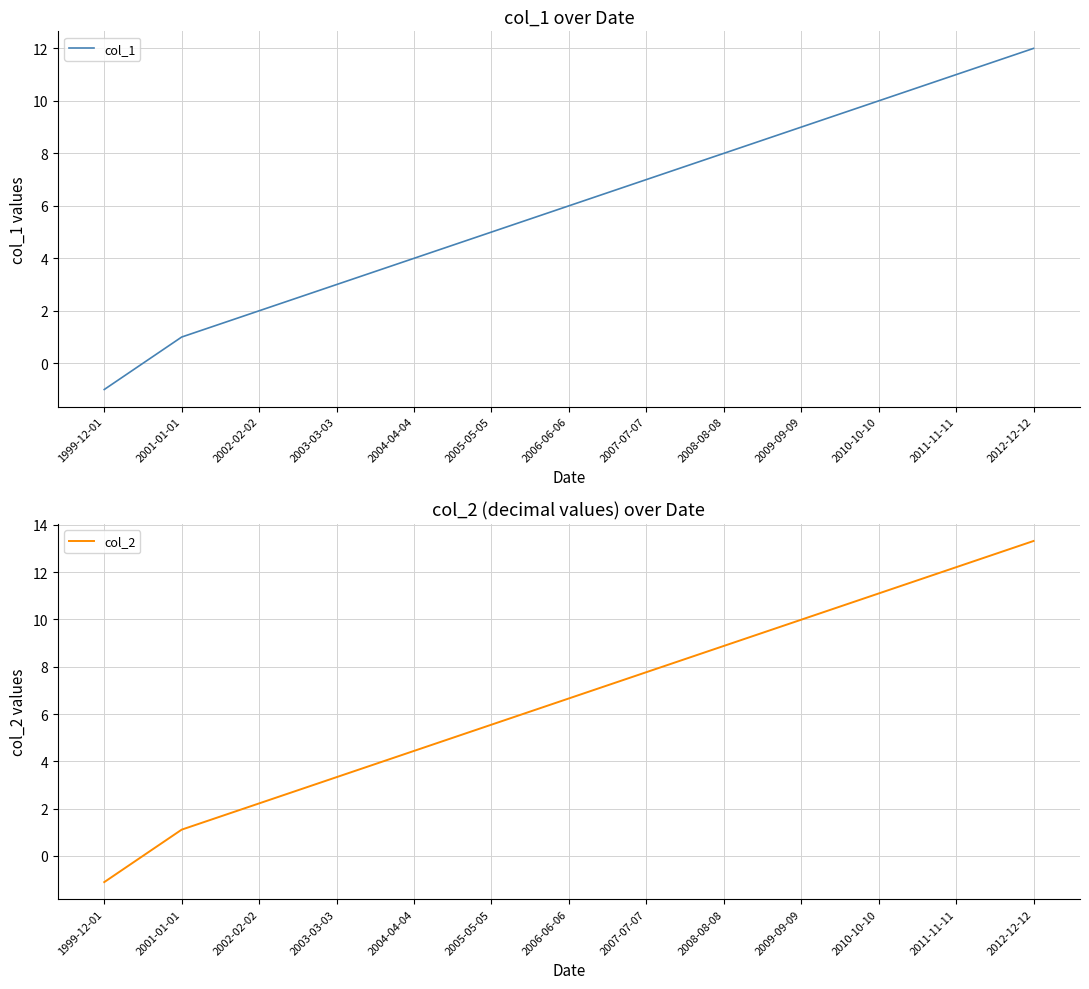

What is the sum of the col_1 values at 2005-05-05 and 2009-09-09?

14